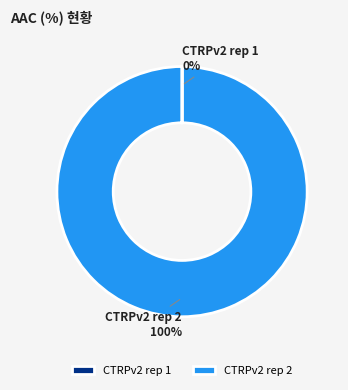

To the nearest percent, what is the difference between the largest and smallest slice percentages?

100%